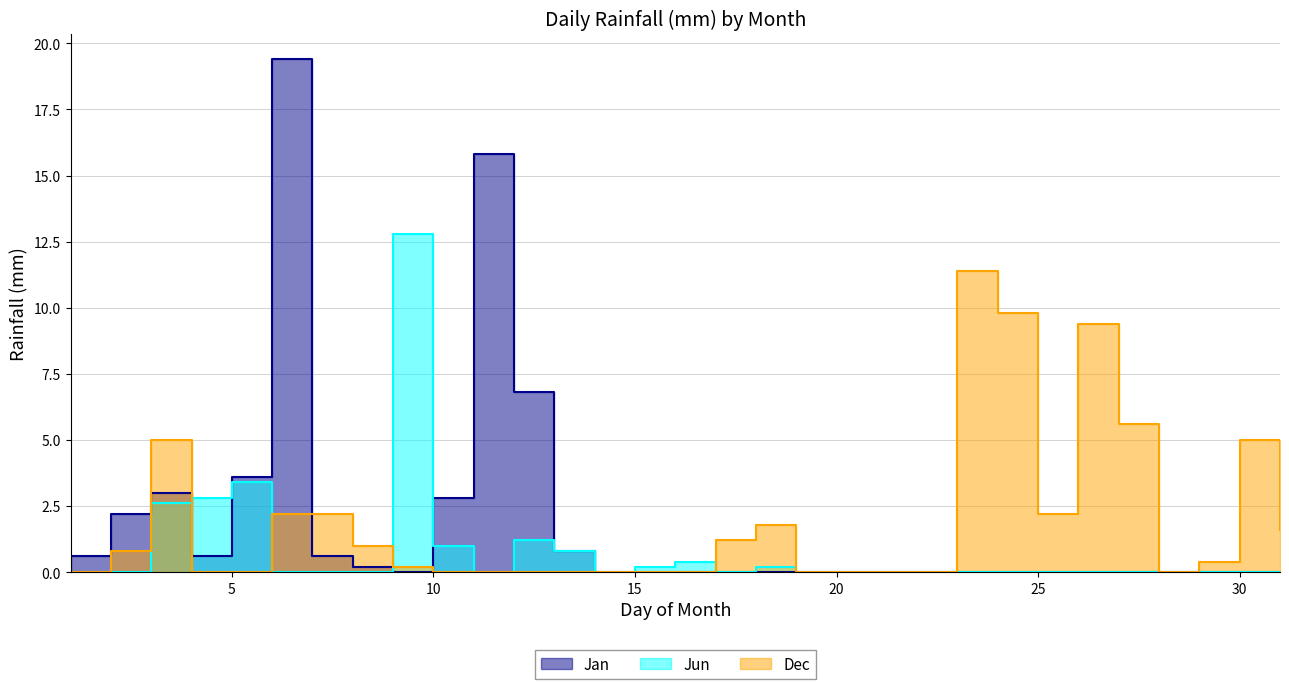

Between 17 and 7, which is larger?

7